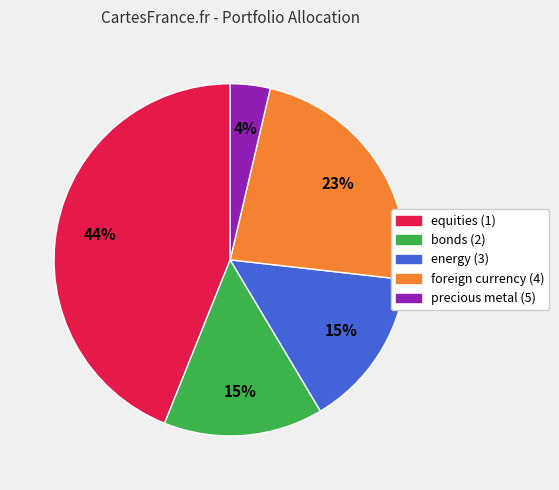

Do precious metal (5) and foreign currency (4) together represent more than half of the pie?

No